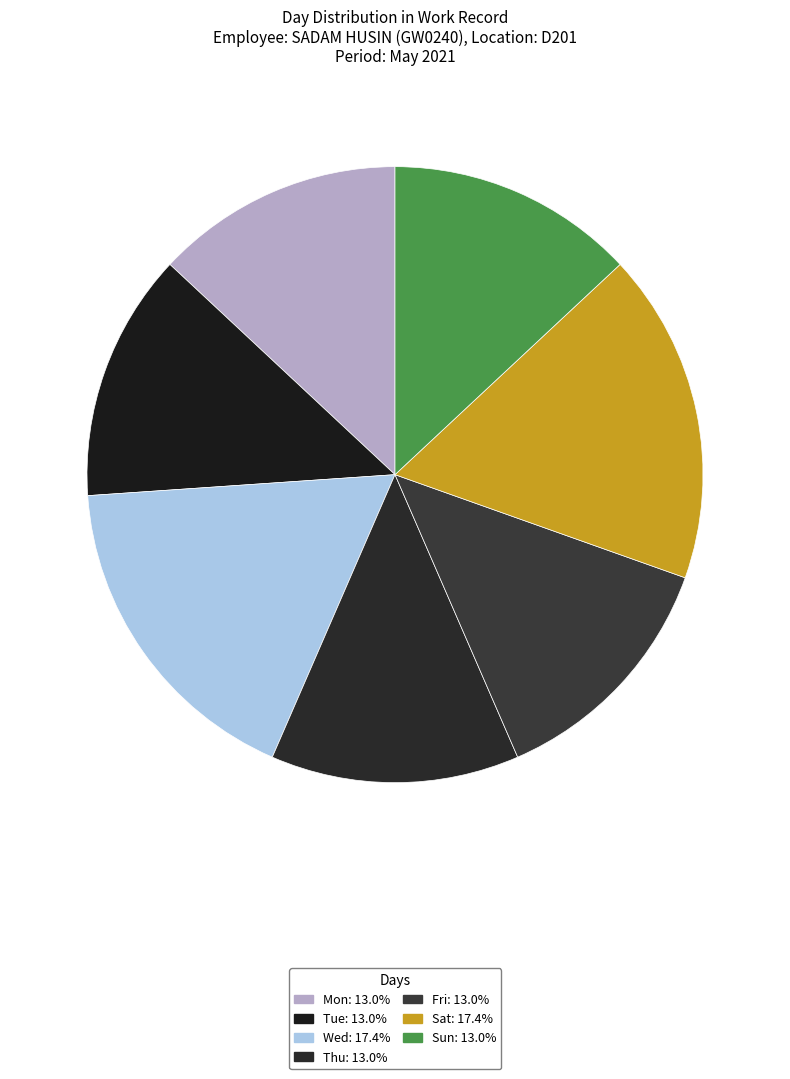

How many segments does this pie chart have?

7